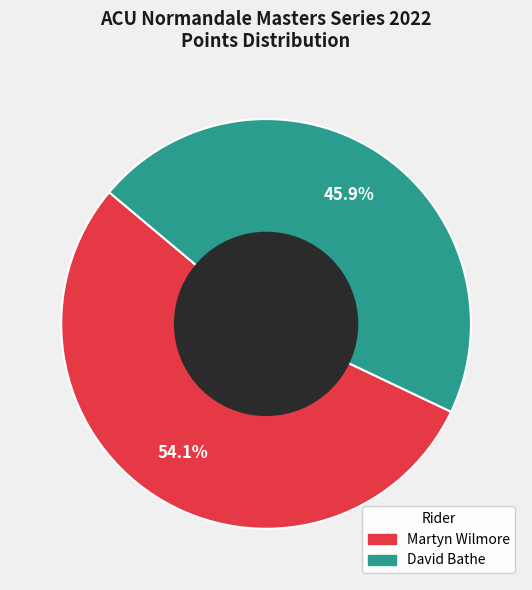

What percentage is the David Bathe slice, to the nearest percent?

46%